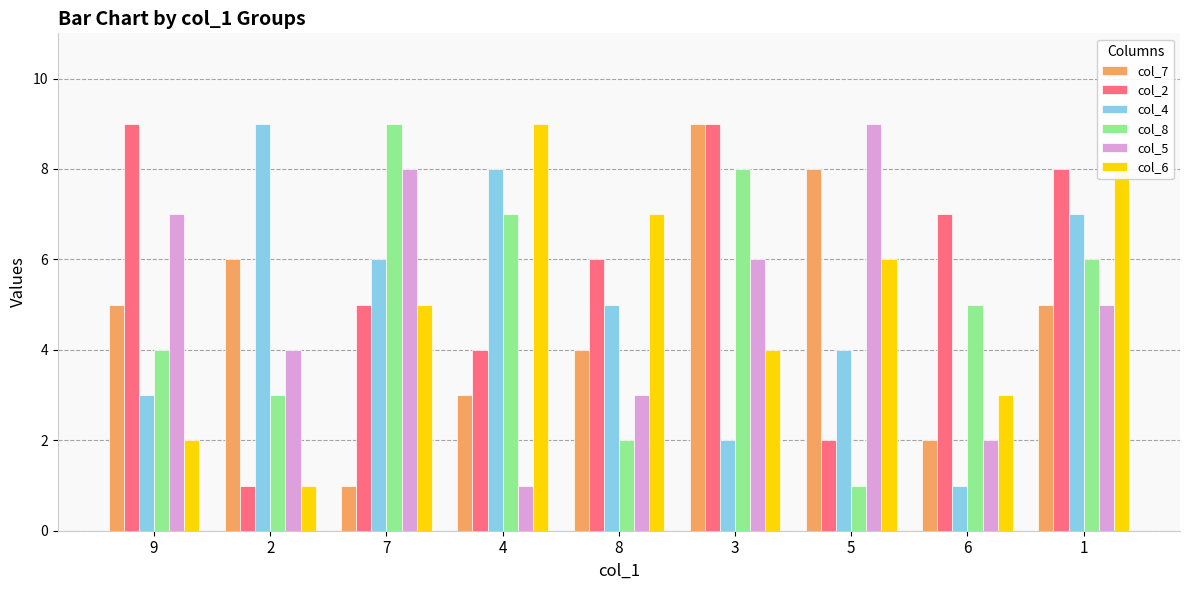

At which category is the sum across all series the highest?

1